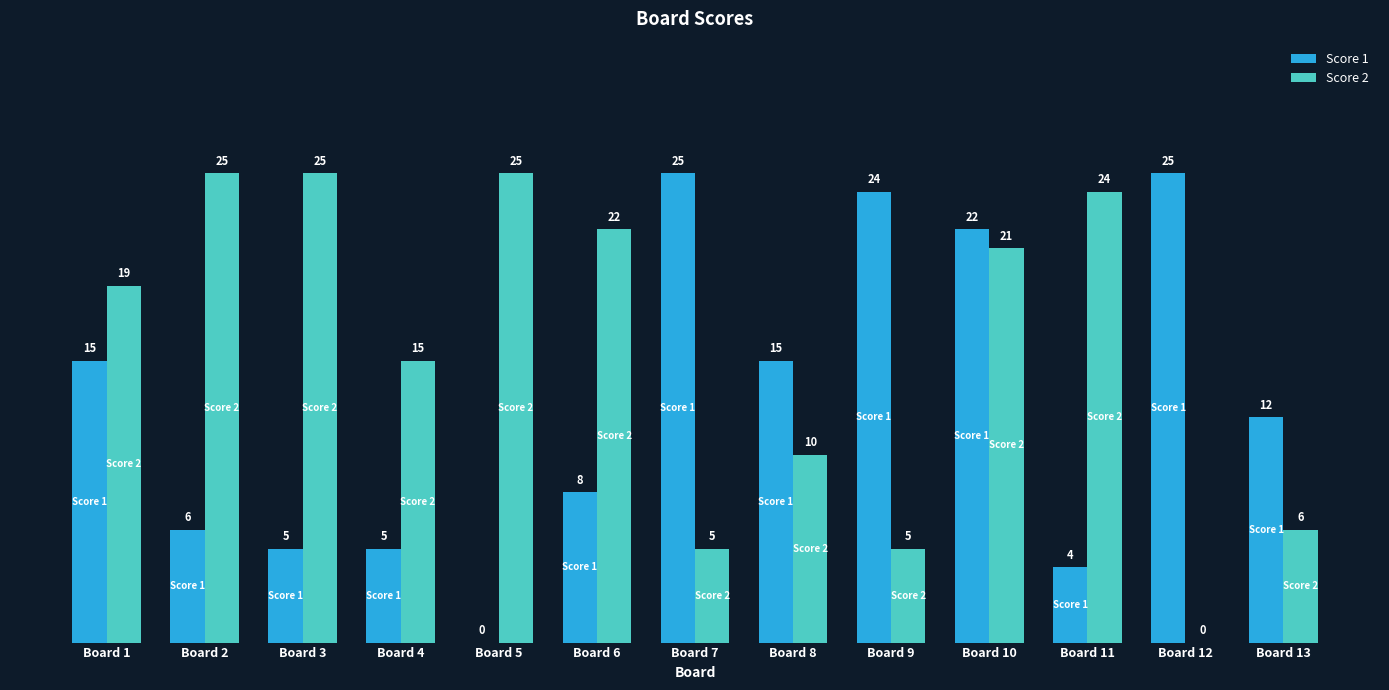

True or false: Score 2 has a value of 25 at Board 2.

True